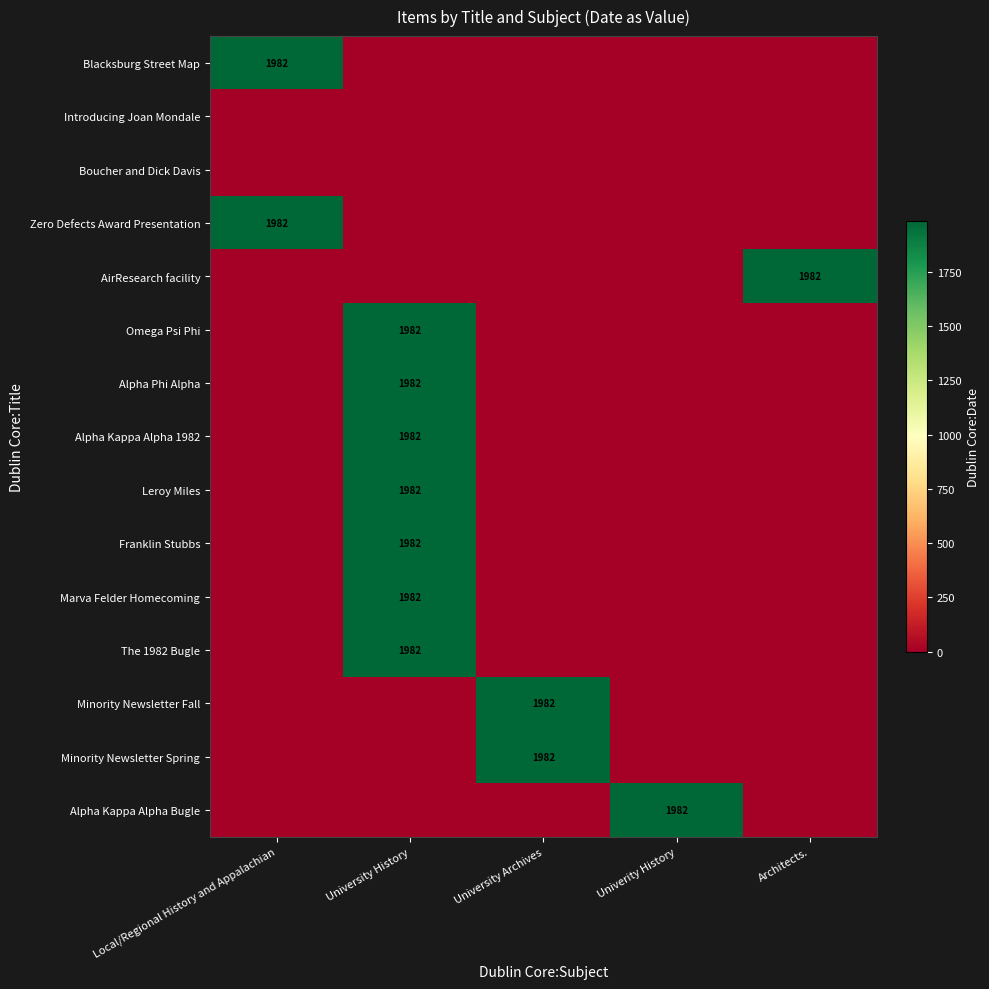

What is the total value across all series at Architects.?

1982